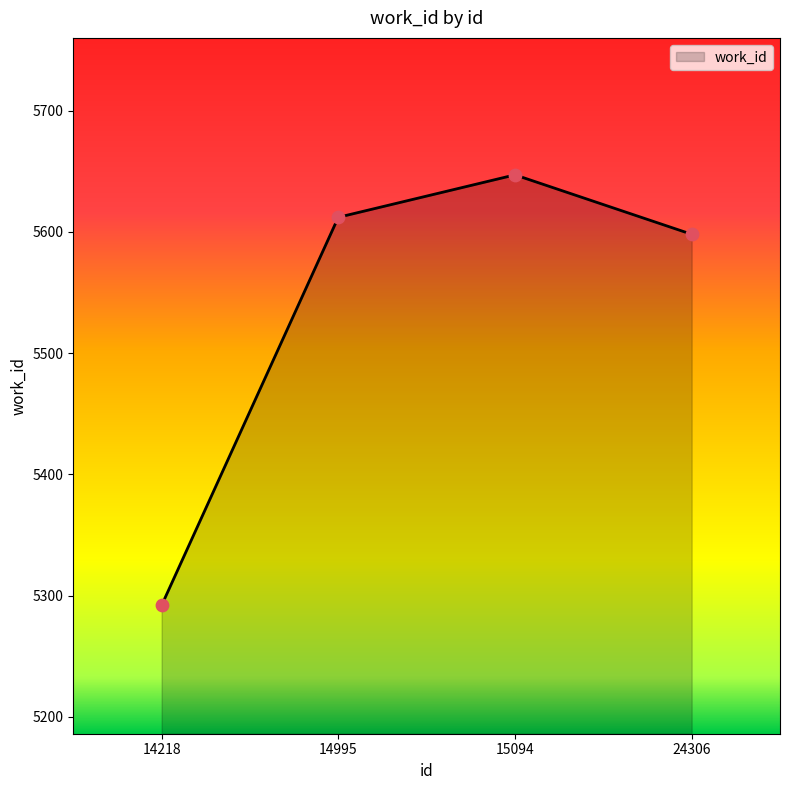

Between 24306 and 15094, which is larger?

15094